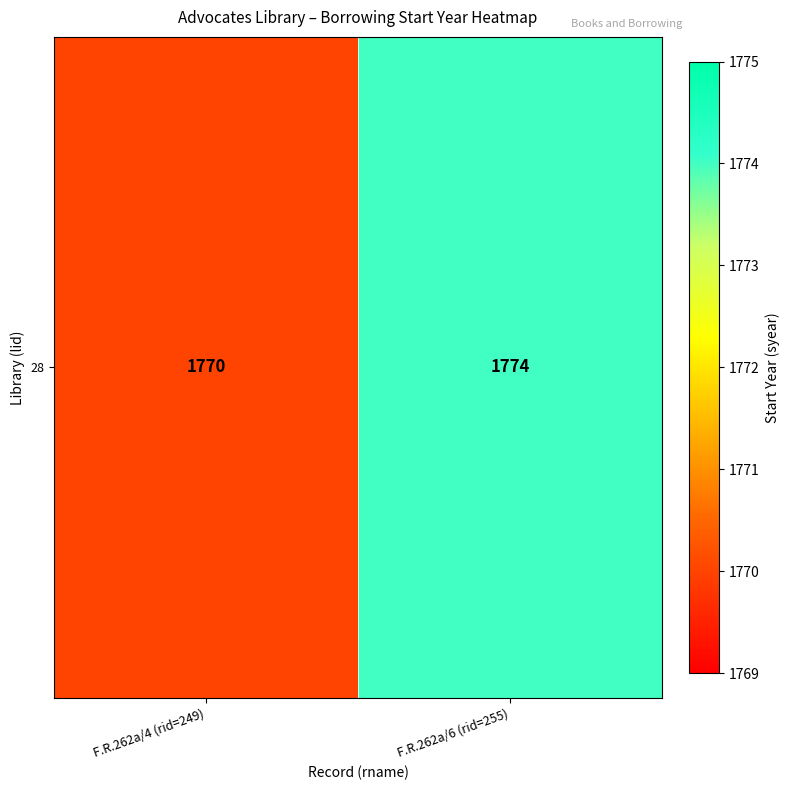

Rank the categories by value from highest to lowest.

F.R.262a/6 (rid=255), F.R.262a/4 (rid=249)